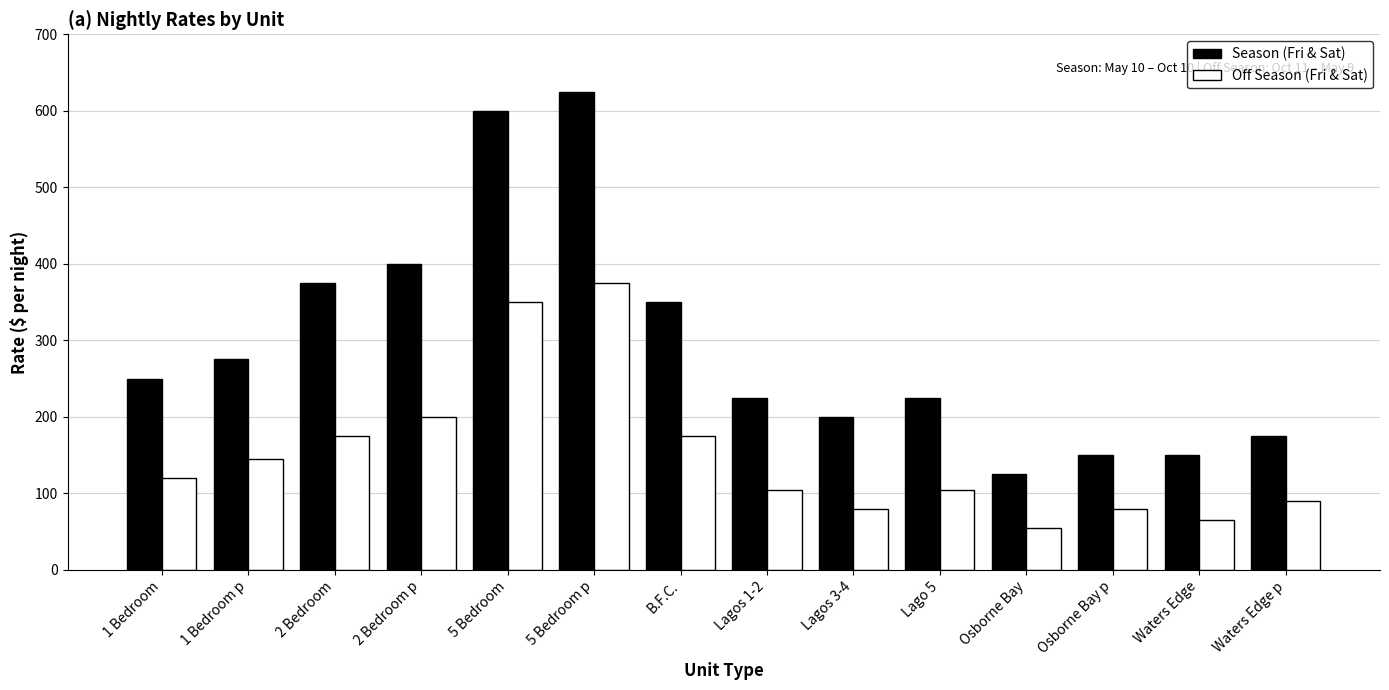

Reading right to left, extract all data points from this chart.

Season (Fri & Sat): Waters Edge p=175	Waters Edge=150	Osborne Bay p=150	Osborne Bay=125	Lago 5=225	Lagos 3-4=200	Lagos 1-2=225	B.F.C.=350	5 Bedroom p=625	5 Bedroom=600	2 Bedroom p=400	2 Bedroom=375	1 Bedroom p=275	1 Bedroom=250
Off Season (Fri & Sat): Waters Edge p=90	Waters Edge=65	Osborne Bay p=80	Osborne Bay=55	Lago 5=105	Lagos 3-4=80	Lagos 1-2=105	B.F.C.=175	5 Bedroom p=375	5 Bedroom=350	2 Bedroom p=200	2 Bedroom=175	1 Bedroom p=145	1 Bedroom=120